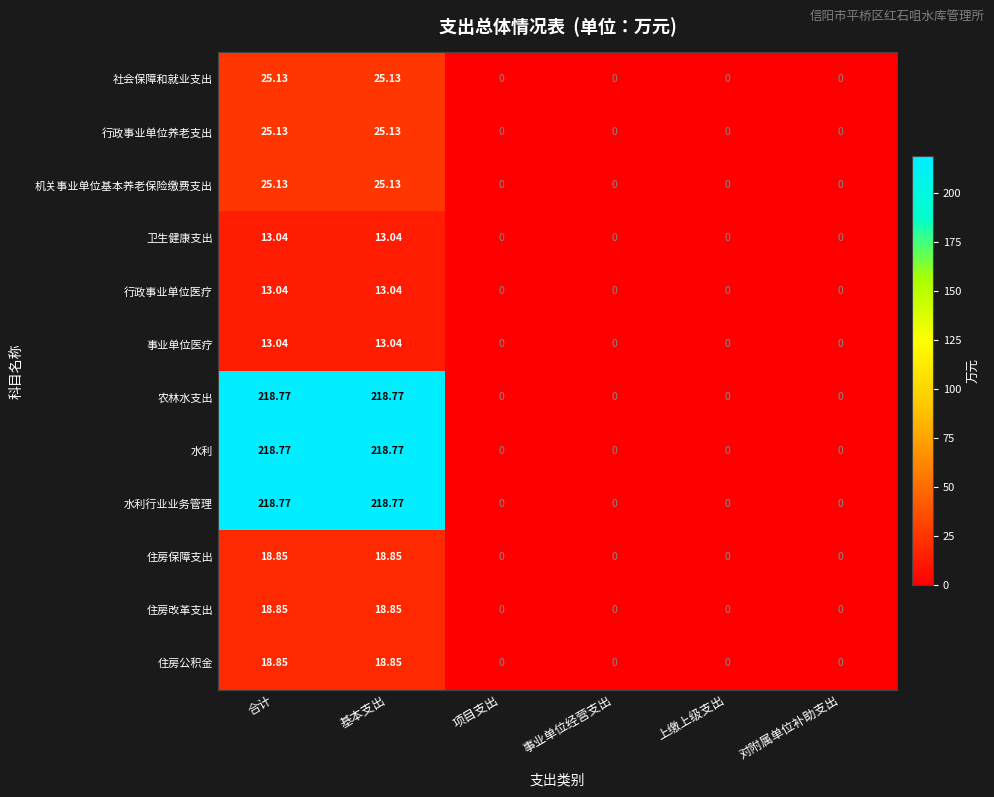

Is the value of 社会保障和就业支出 at 合计 greater than the value of 住房改革支出 at 对附属单位补助支出?

Yes